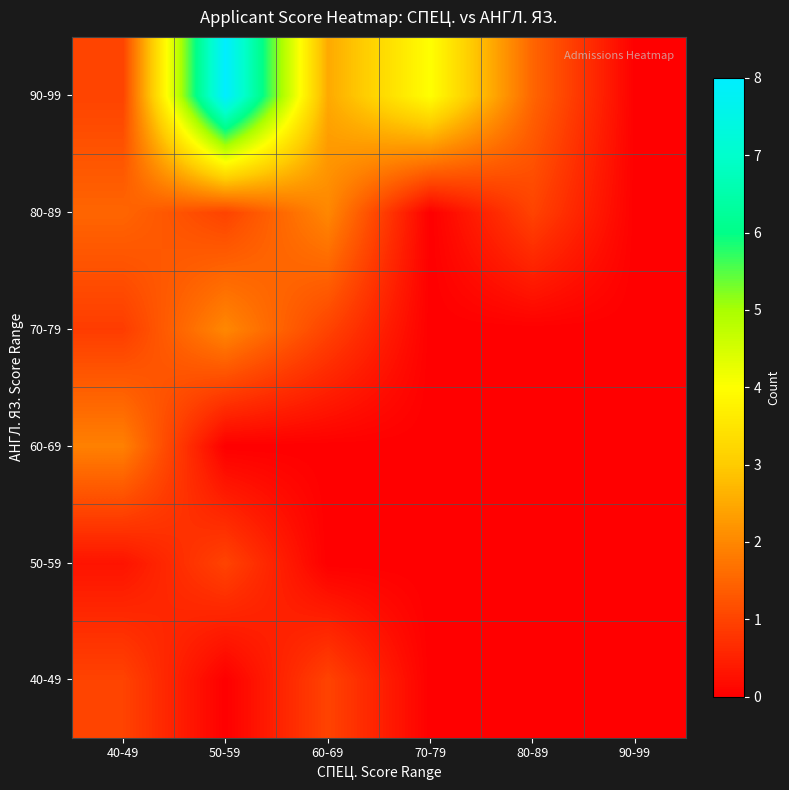

Reading left to right, extract all data points from this chart.

40-49: 40-49=1.0	50-59=0.0	60-69=1.0	70-79=0.0	80-89=0.0	90-99=0.0
50-59: 40-49=0.3	50-59=1.0	60-69=0.0	70-79=0.0	80-89=0.0	90-99=0.0
60-69: 40-49=1.9	50-59=0.0	60-69=0.0	70-79=0.0	80-89=0.0	90-99=0.0
70-79: 40-49=0.9	50-59=2.0	60-69=1.0	70-79=0.0	80-89=0.0	90-99=0.0
80-89: 40-49=1.5	50-59=1.0	60-69=2.0	70-79=0.0	80-89=1.0	90-99=0.0
90-99: 40-49=1.0	50-59=8.0	60-69=2.5	70-79=4.0	80-89=1.5	90-99=0.0